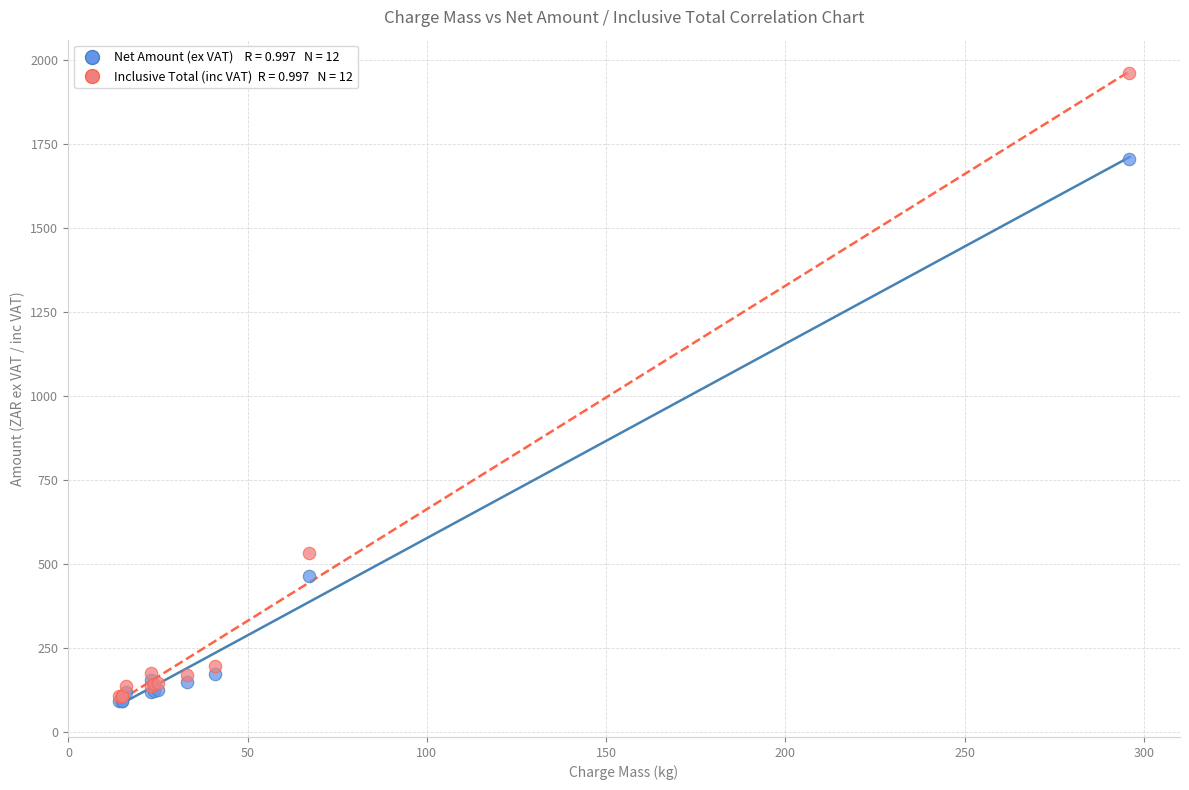

Across all series, what Y value is closest to 1026?

533.9